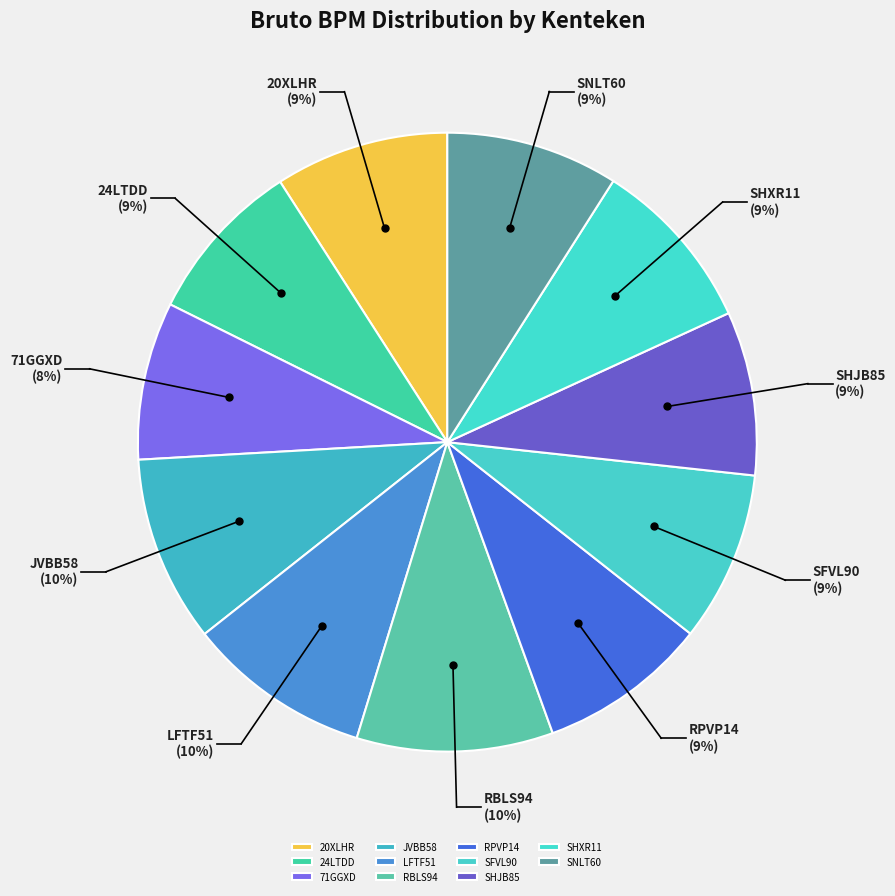

Is the sum of RPVP14 and 24LTDD greater than half?

No